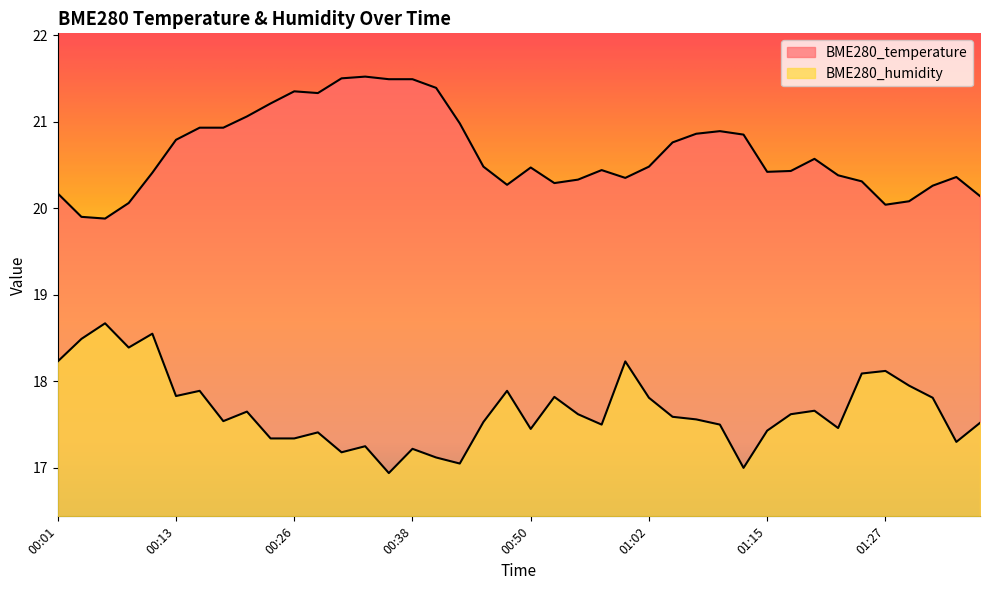

What position from the left is 01:32?

38